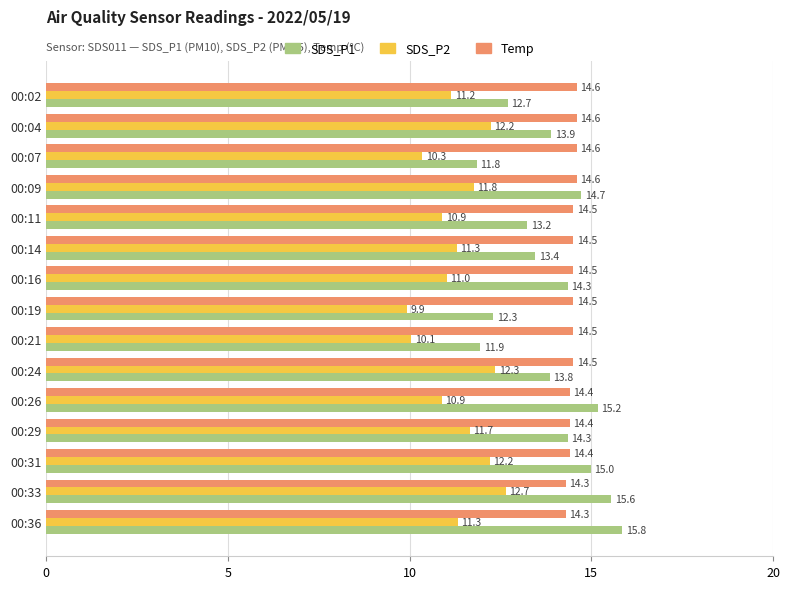

Which series has the widest spread of values?

SDS_P1